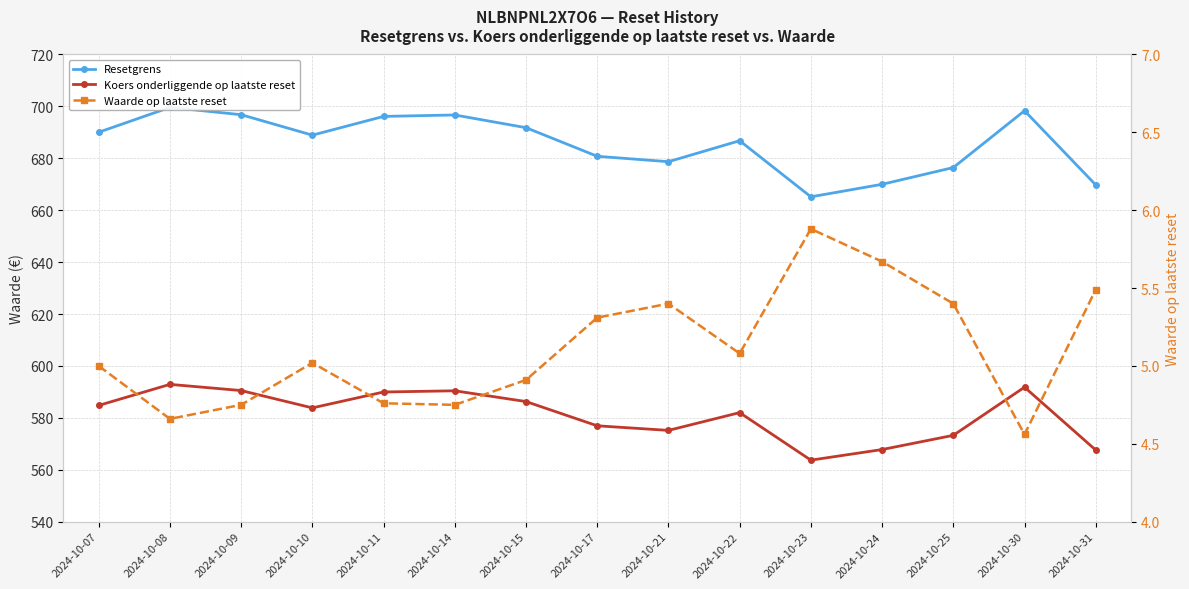

Reading left to right, what are all the values shown in this chart?

Resetgrens: 690.0	699.6	696.8	688.9	696.1	696.7	691.8	680.8	678.7	686.8	665.2	670.0	676.4	698.3	669.7
Koers onderliggende op laatste reset: 584.8	592.9	590.5	583.8	590.0	590.4	586.3	576.9	575.2	582.0	563.7	567.8	573.2	591.8	567.6
Waarde op laatste reset: 5.0	4.7	4.8	5.0	4.8	4.8	4.9	5.3	5.4	5.1	5.9	5.7	5.4	4.6	5.5